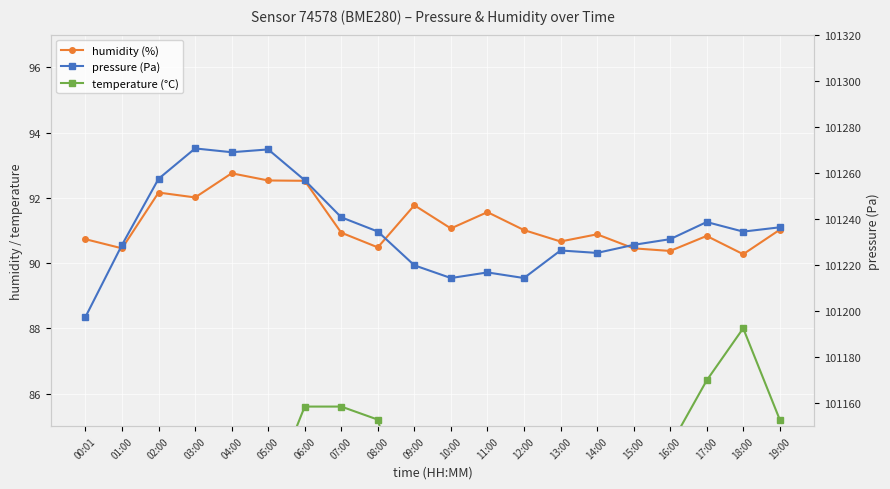

In pressure (Pa), how many points are lower than both neighbors (excluding endpoints)?

5